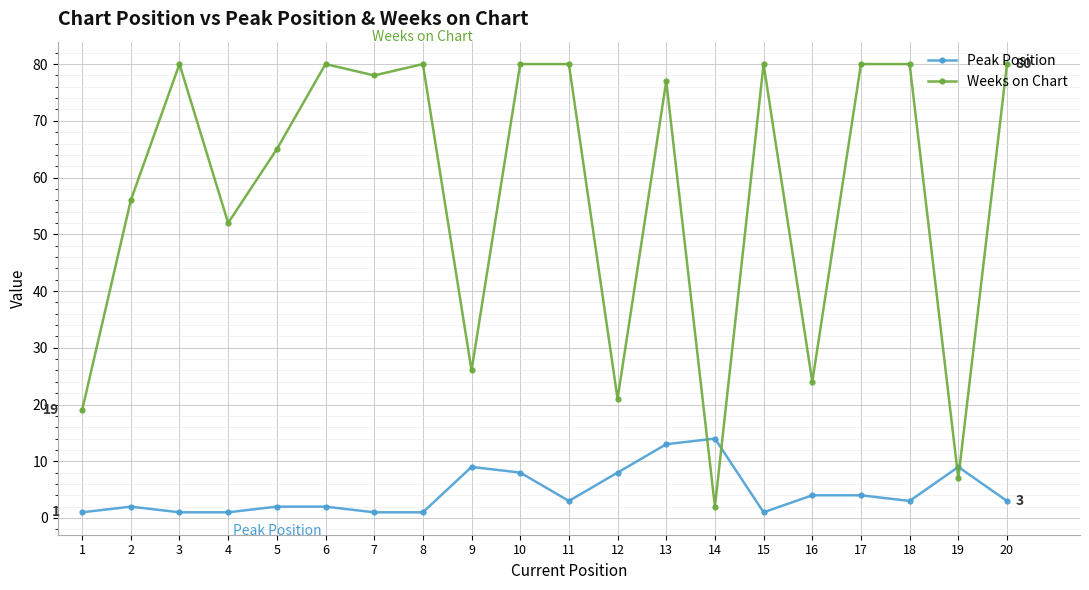

What is the value of the Peak Position point at the 11th from the left?

3